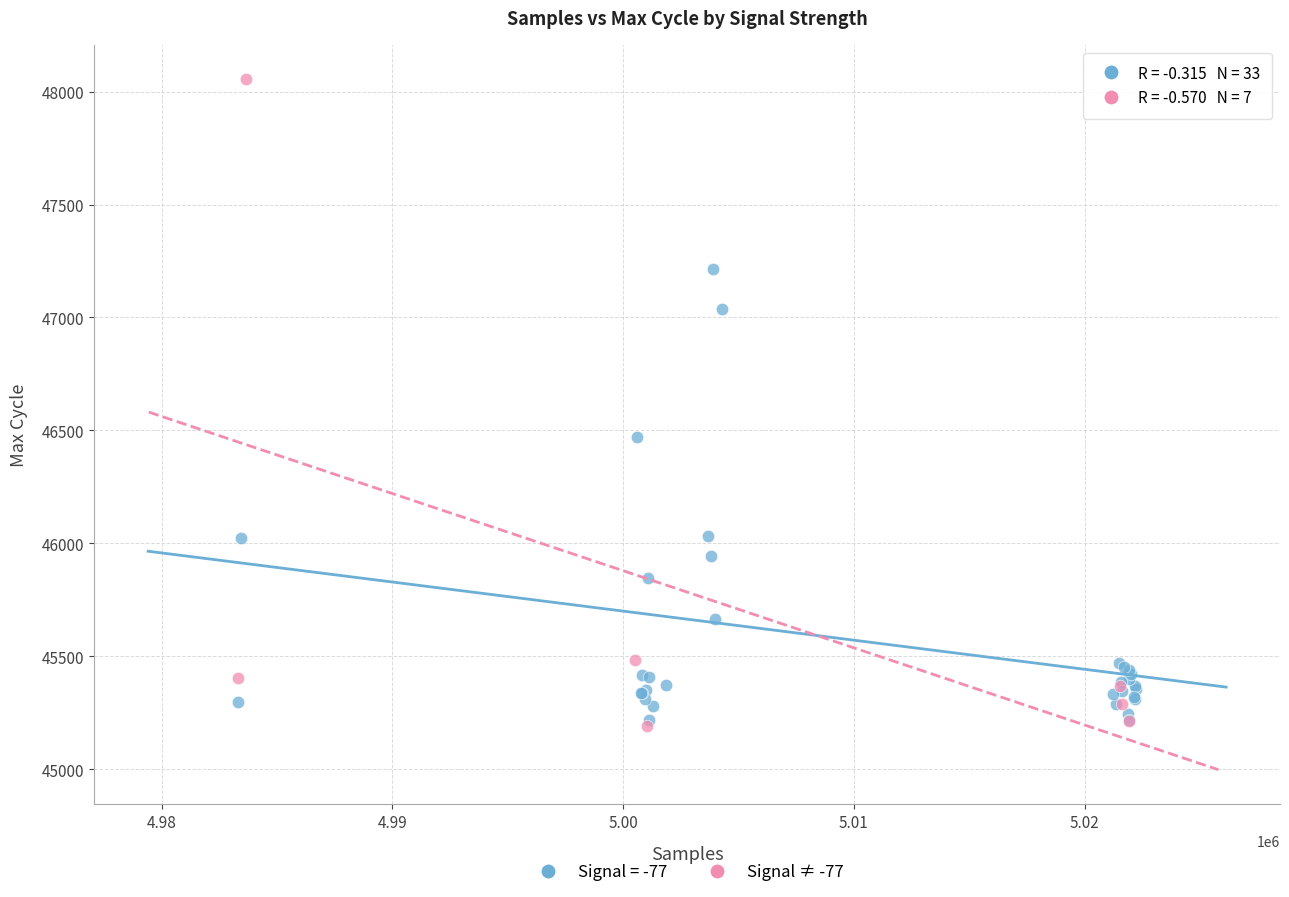

Which series has the widest spread of Y values?

Signal ≠ -77